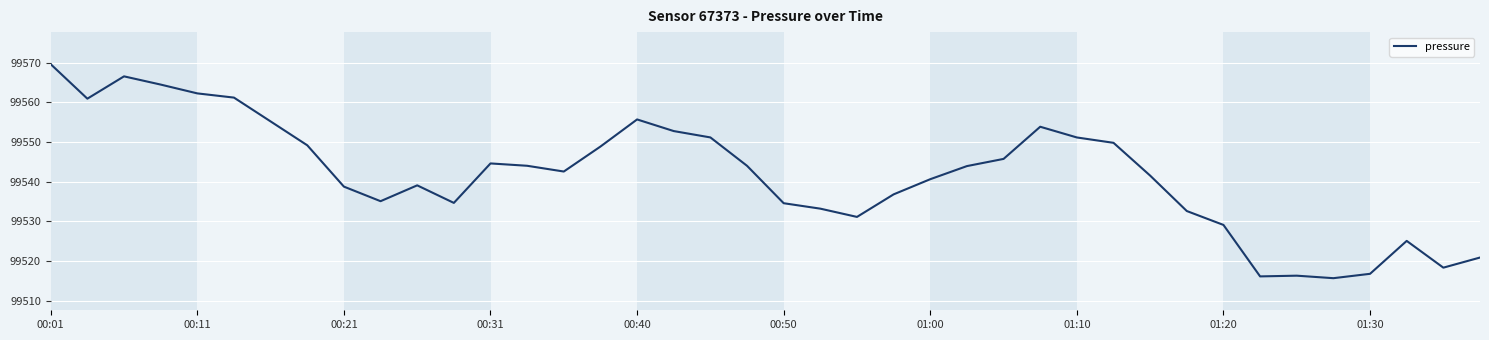

What is the greatest value displayed?

99569.6